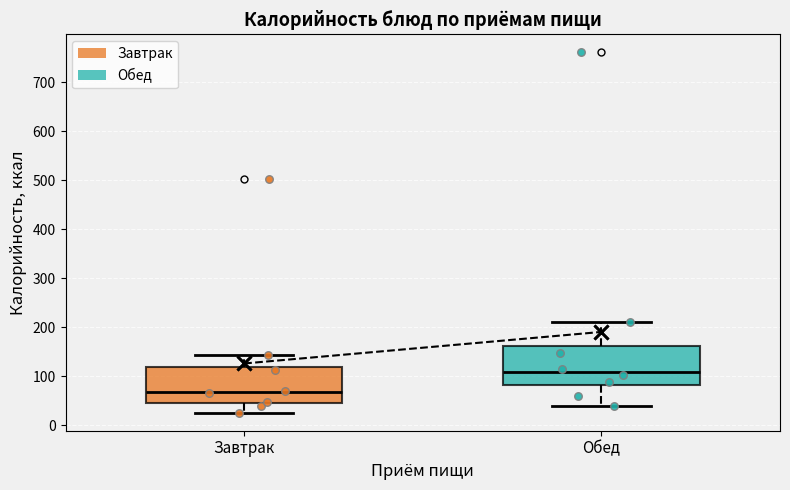

Reading left to right, read every box against the y-axis: the position of its median line, the range the box covers, and the ends of its whiskers. The values are not printed on the chart, so give them approximately, as read against the axis.

Завтрак: median 70, box 50 to 120, whiskers 30 to 140
Обед: median 110, box 80 to 160, whiskers 40 to 210